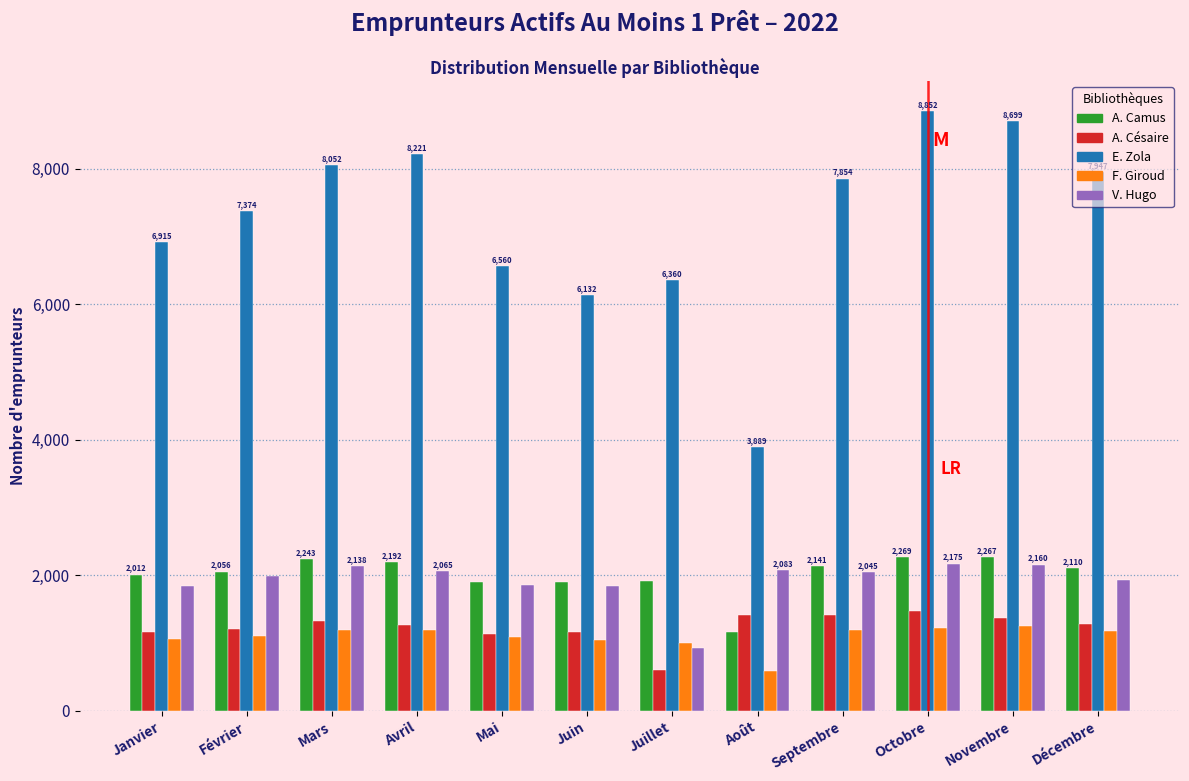

The A. Césaire series shows 1371 at Novembre. True or false?

True